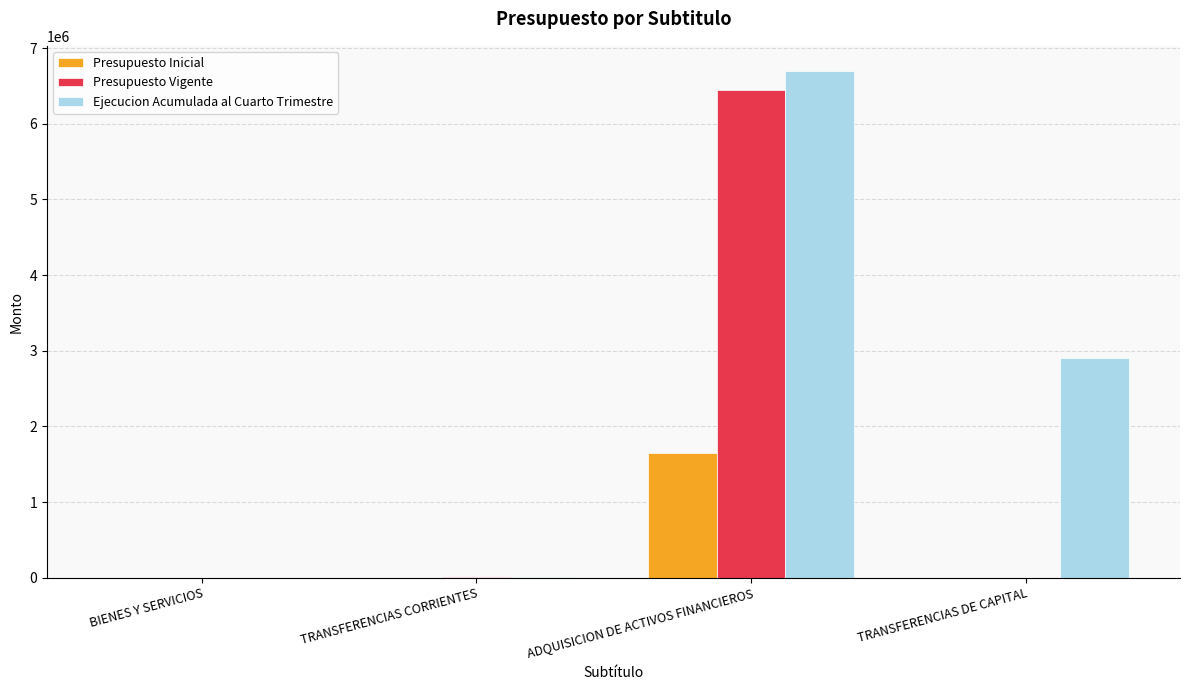

Which series changed the most between TRANSFERENCIAS CORRIENTES and TRANSFERENCIAS DE CAPITAL?

Ejecucion Acumulada al Cuarto Trimestre